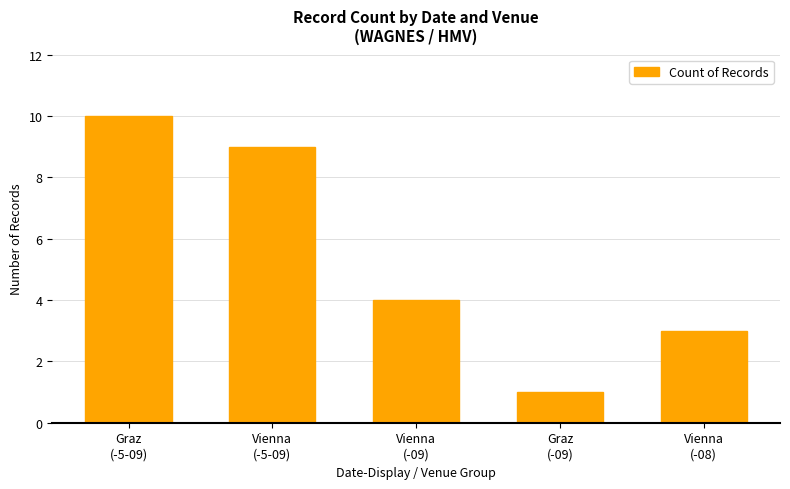

What is the difference between the values at Graz
(-09) and Vienna
(-5-09)?

8